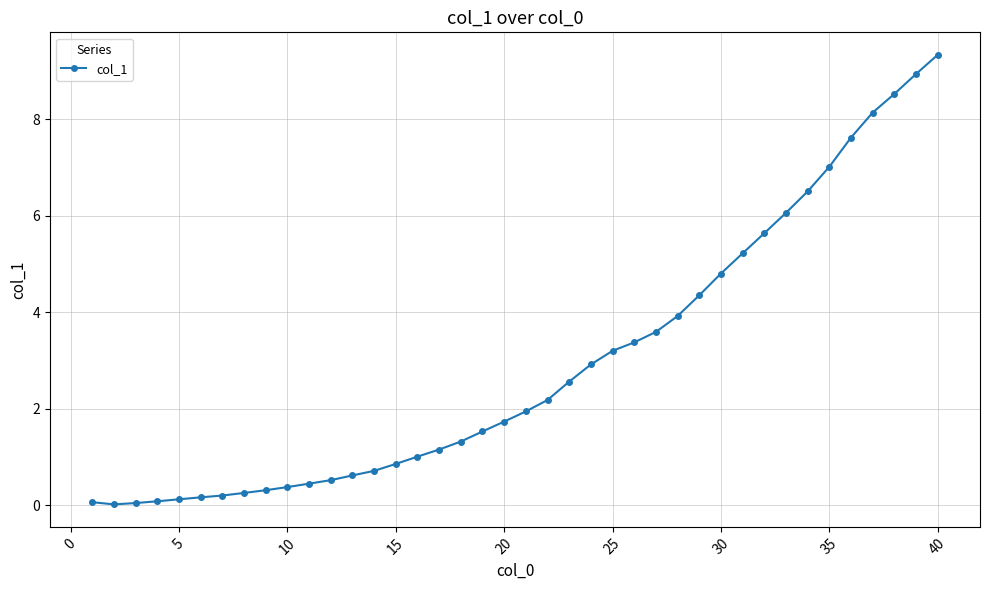

What is the sum of all values?

117.5